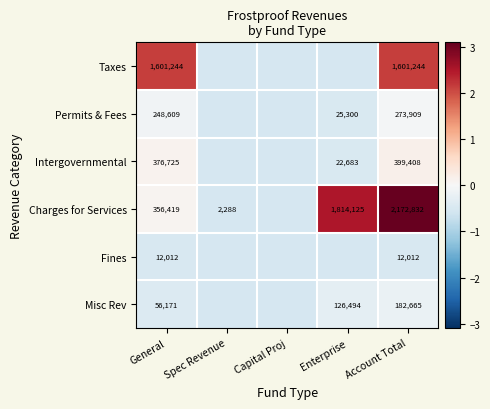

At which category does the chart reach its peak across all series?

Account Total